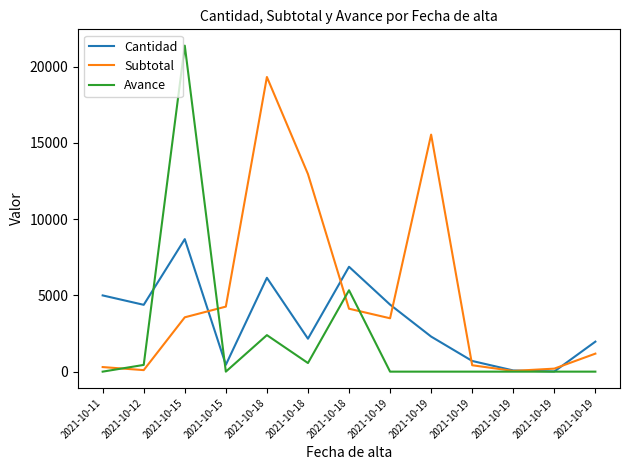

True or false: Cantidad has a value of 700.0 at 2021-10-19.

True